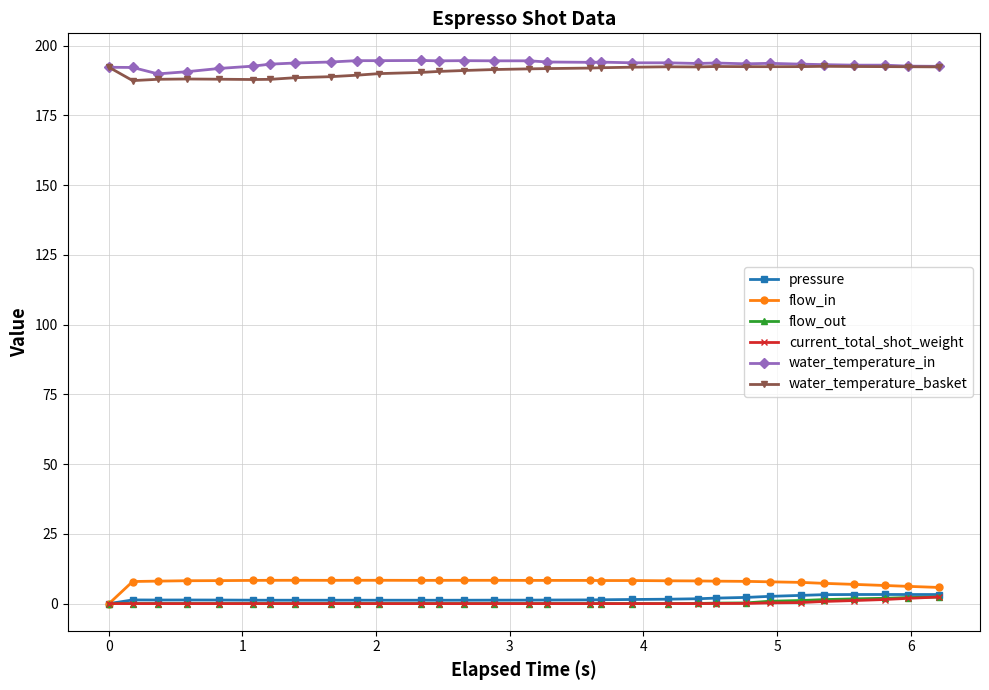

True or false: water_temperature_in and flow_in intersect in this chart.

False